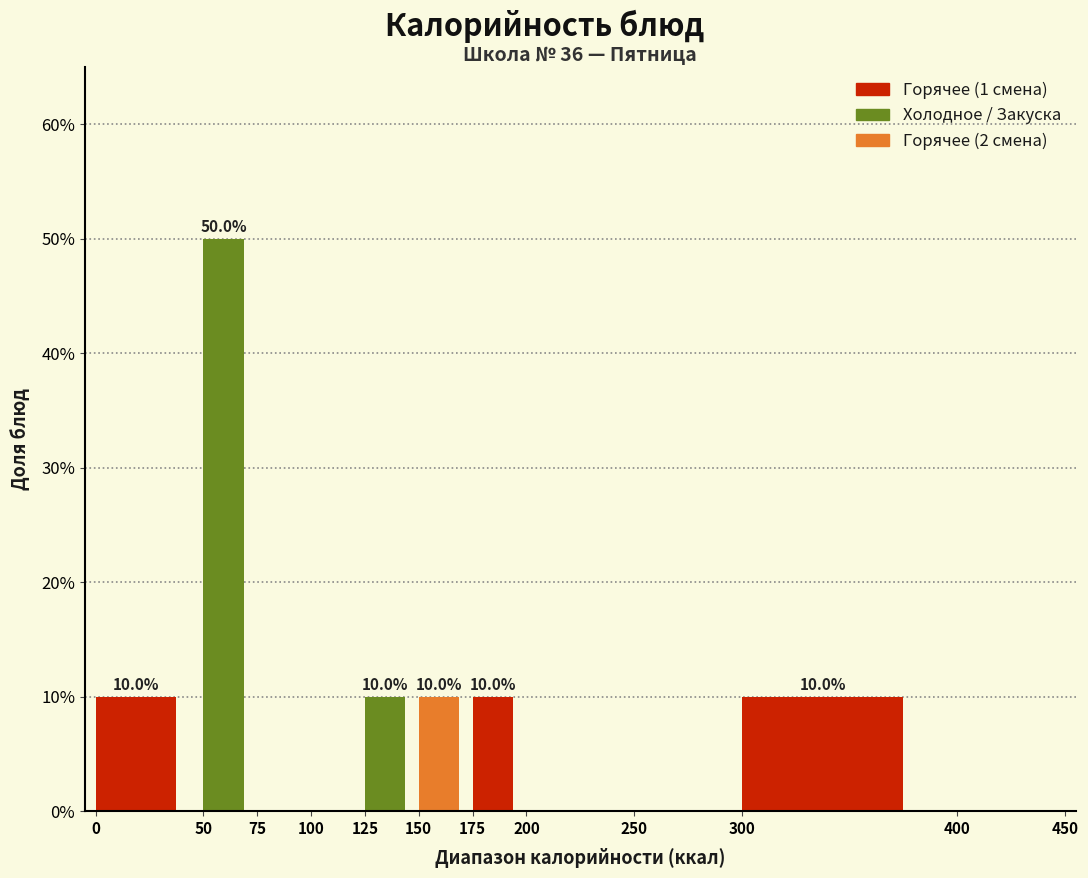

Over which range of the x-axis is the bar tallest?

50 to 75